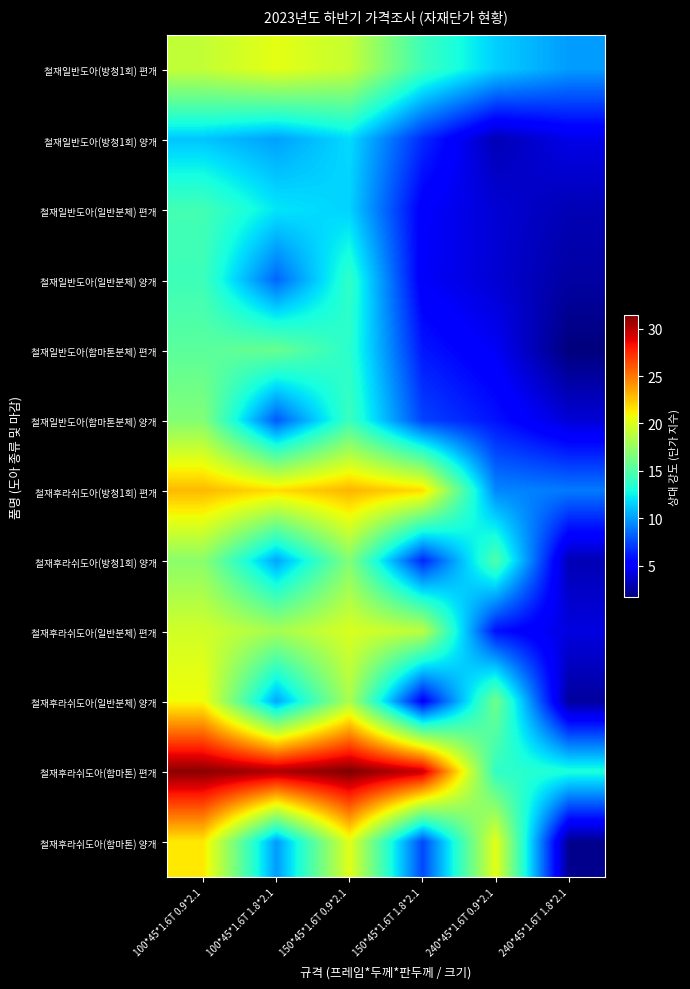

Which label corresponds to the smallest value in the chart?

240*45*1.6T 1.8*2.1